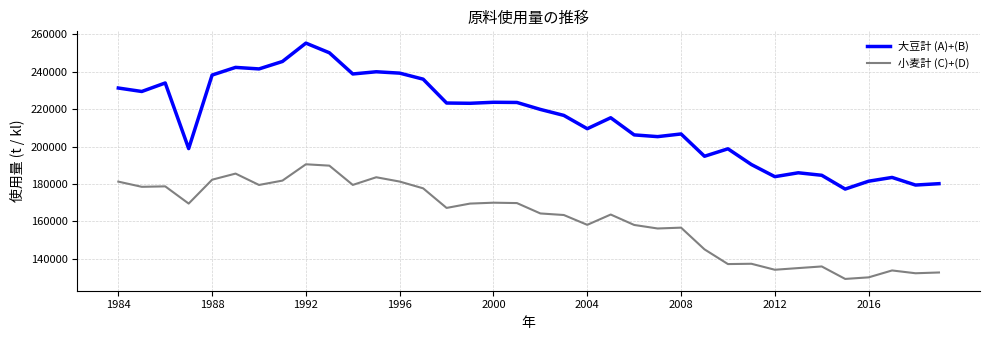

True or false: 小麦計 (C)+(D) and 大豆計 (A)+(B) cross at least once.

False